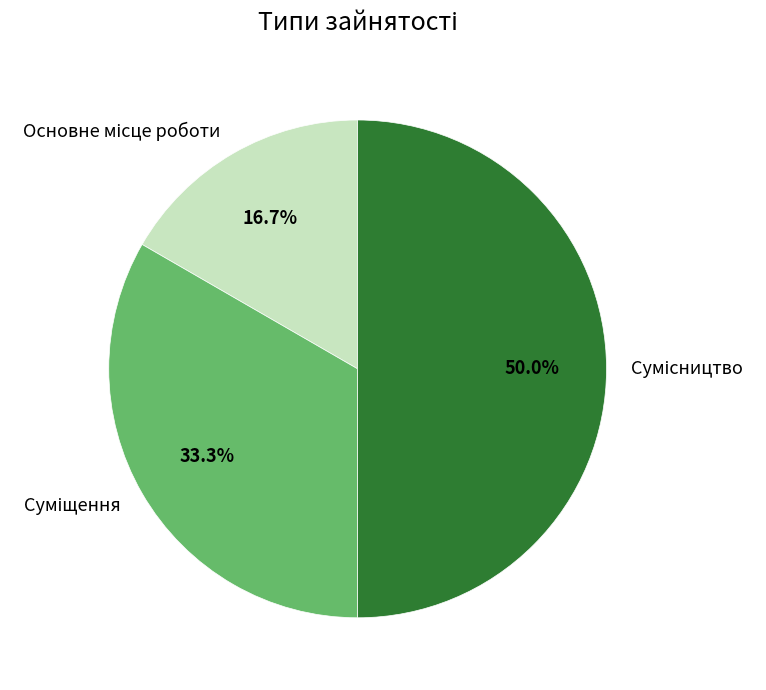

Combined, what portion of the pie is Суміщення and Сумісництво?

83.3%